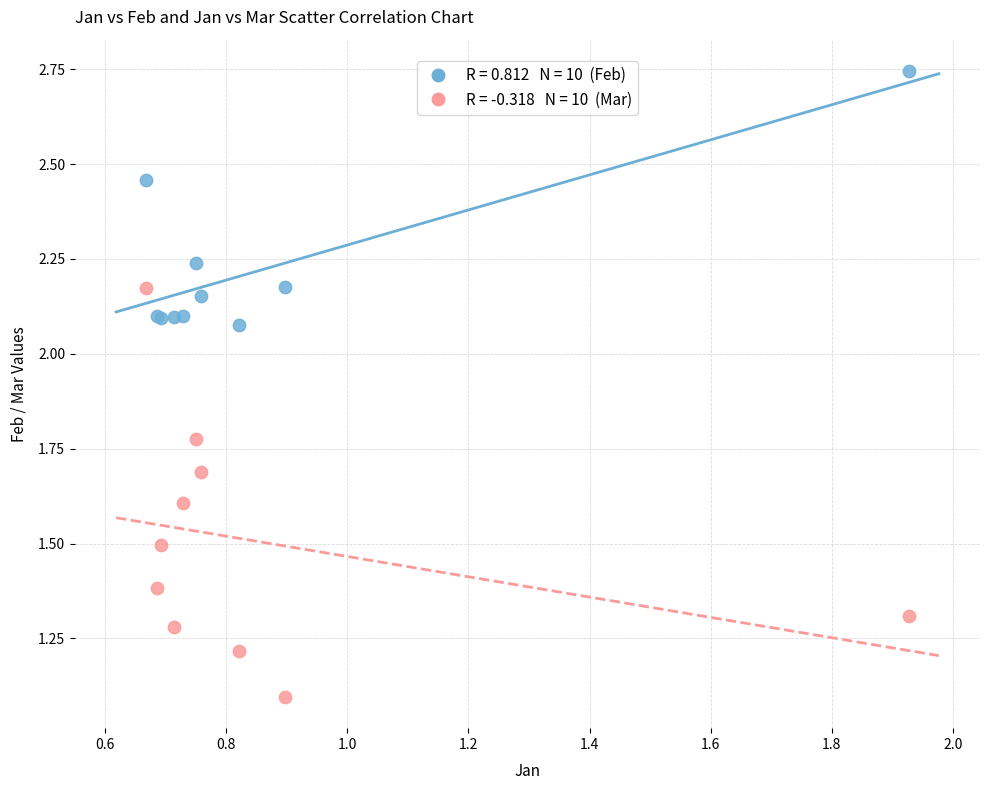

Across all series, what Y value is closest to 1?

1.1